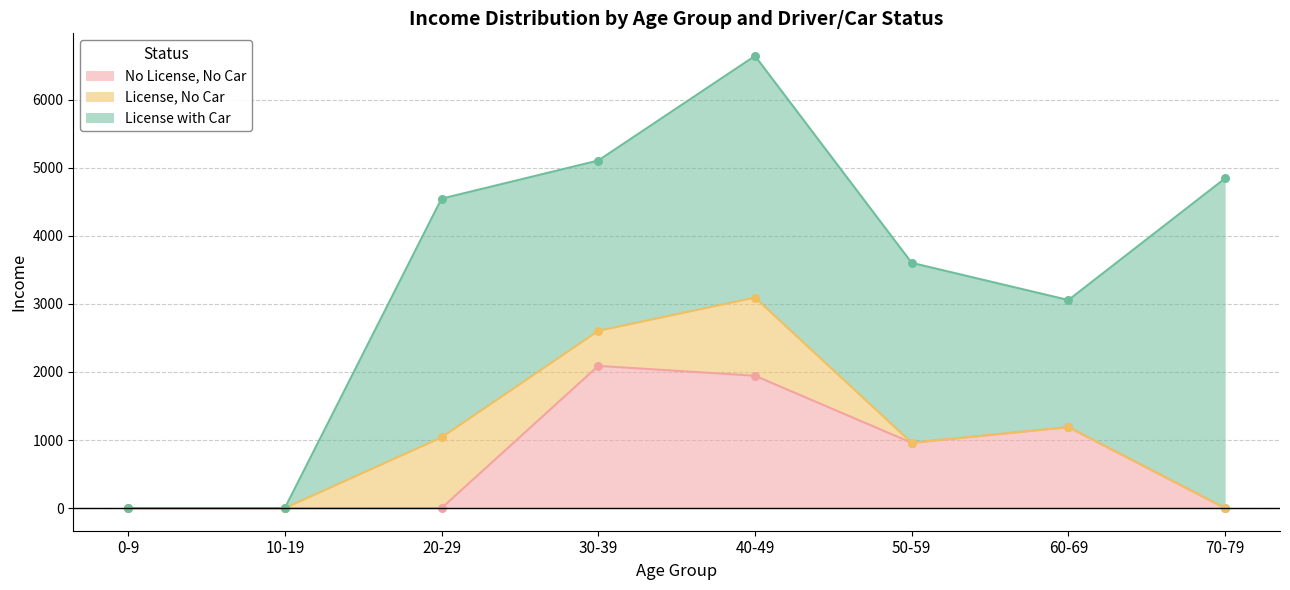

What are all the series names shown in the legend?

no_license_no_car, license_no_car, license_with_car